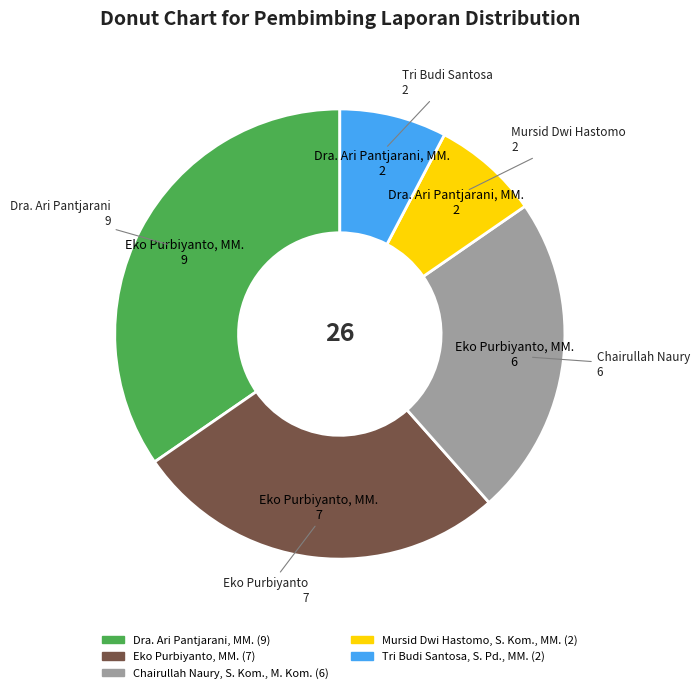

How many segments does this pie chart have?

5